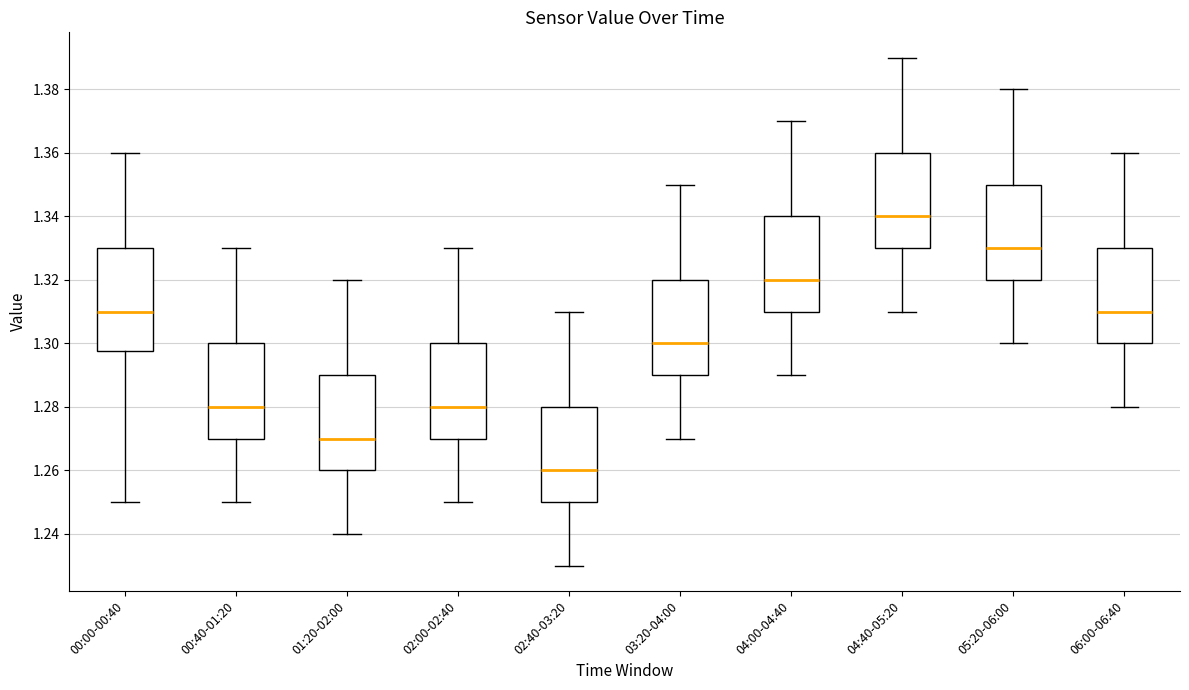

Which box's median line is the lowest?

02:40-03:20